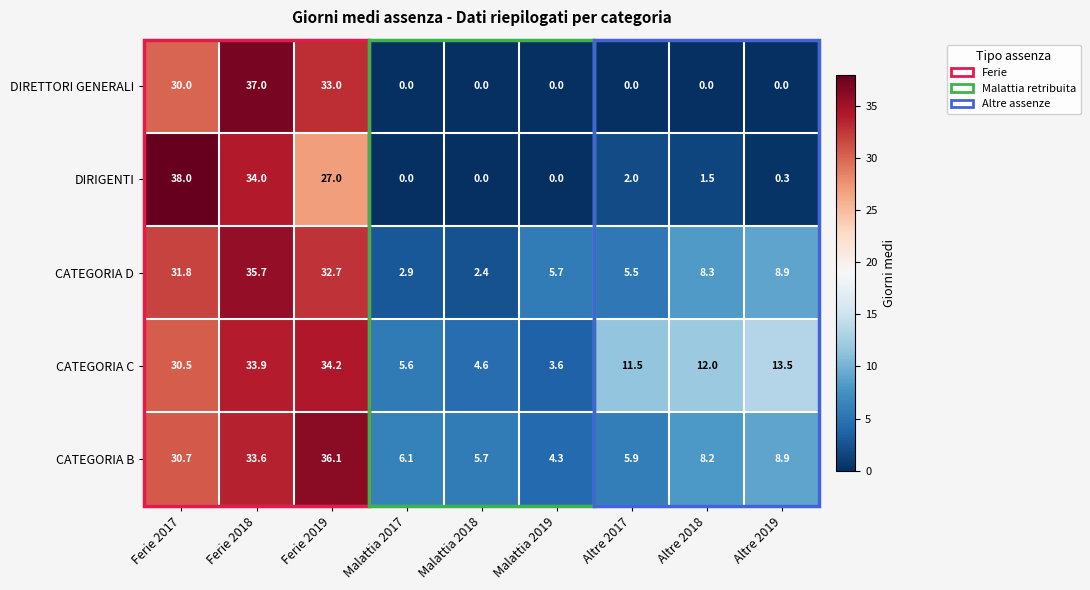

True or false: DIRIGENTI has a value of 63.7 at Ferie 2017.

False